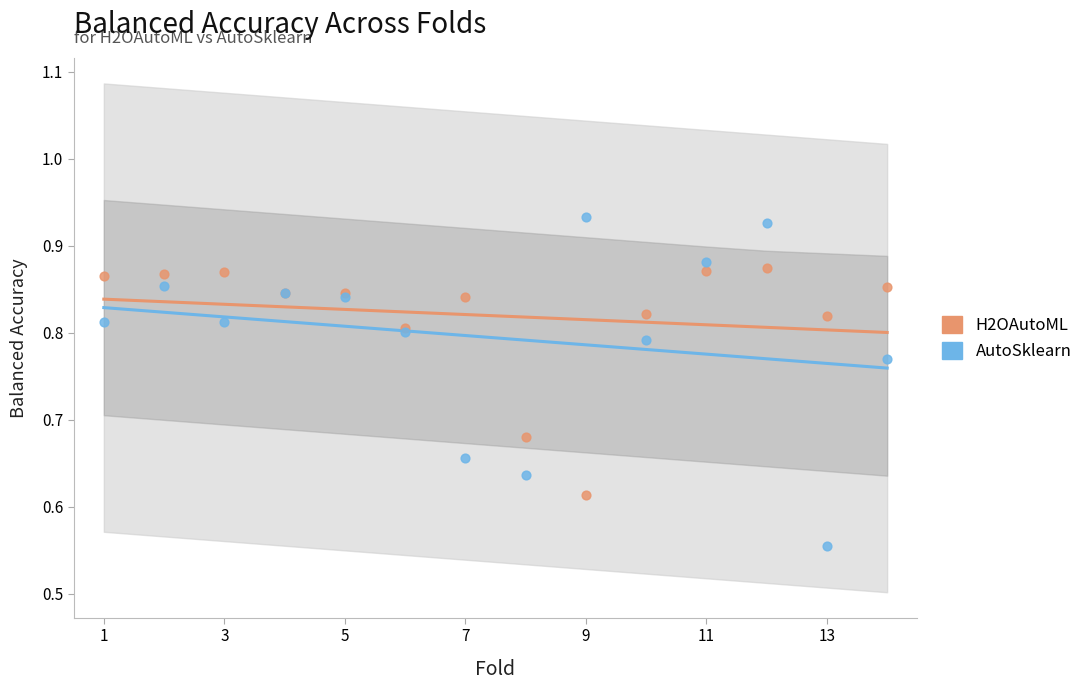

Which series has the largest total across all categories?

H2OAutoML